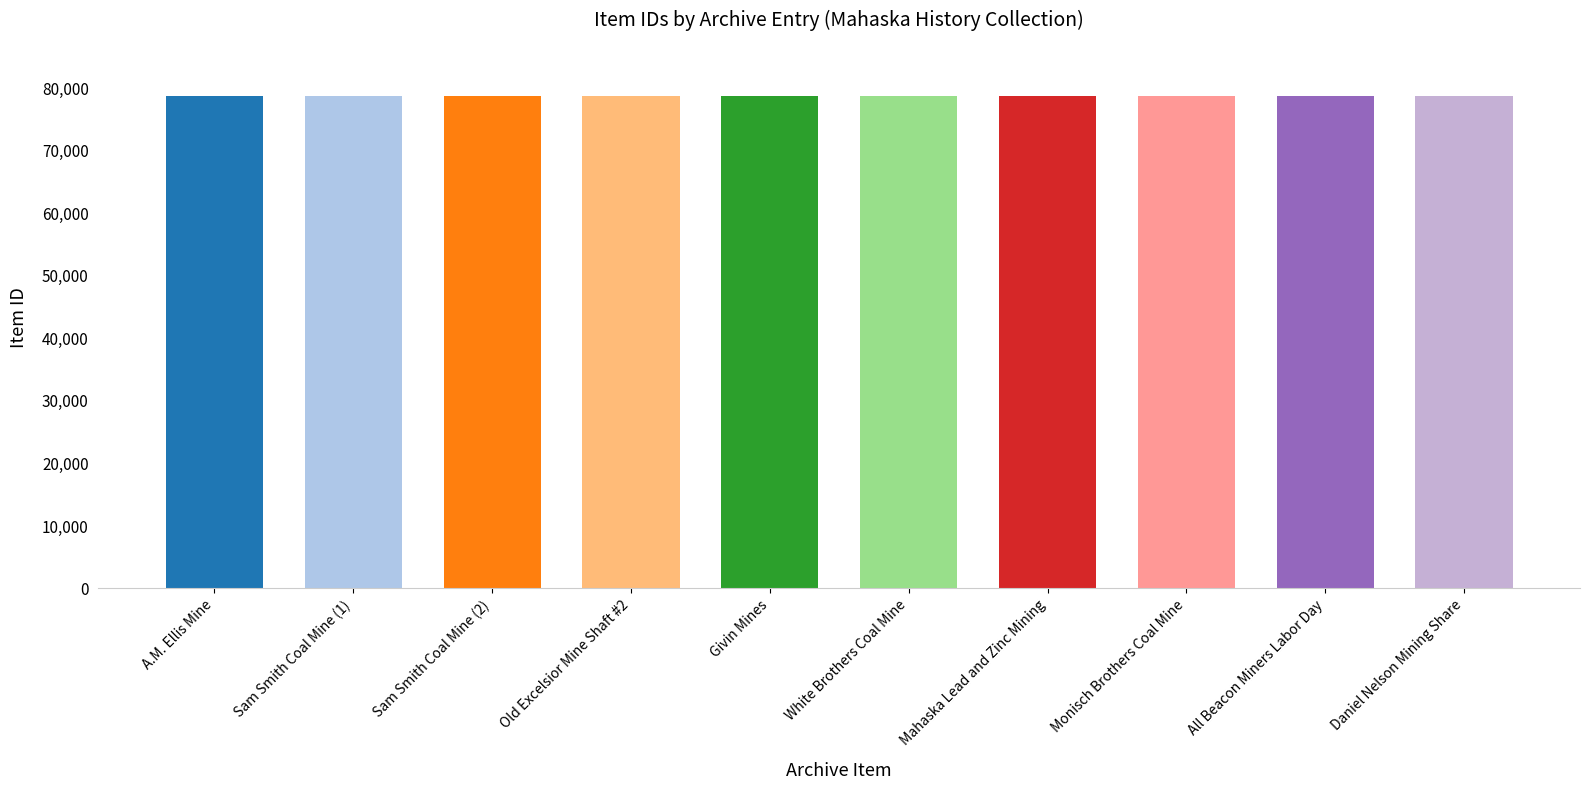

The chart shows a value of 26572 at A.M. Ellis Mine. True or false?

False